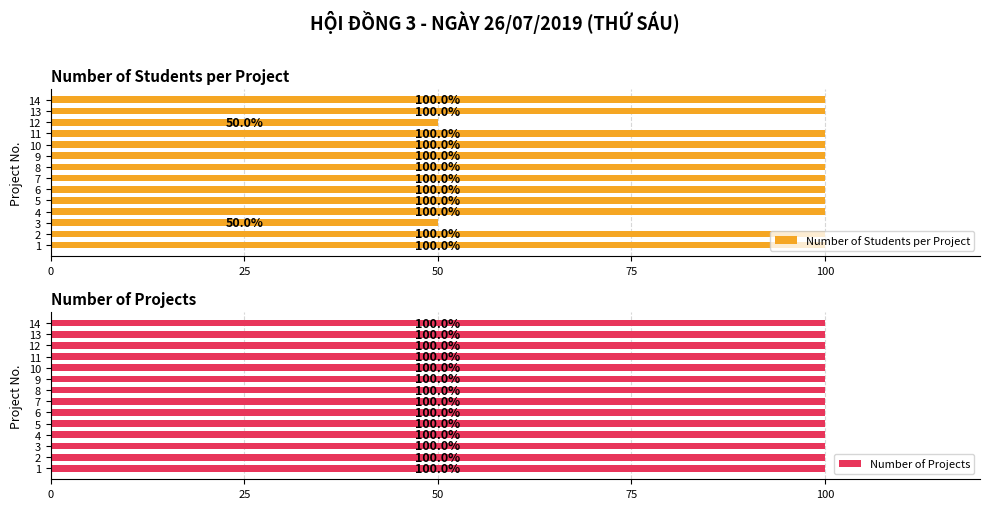

The value of Number of Students per Project at 6 is 100.0. True or false?

True